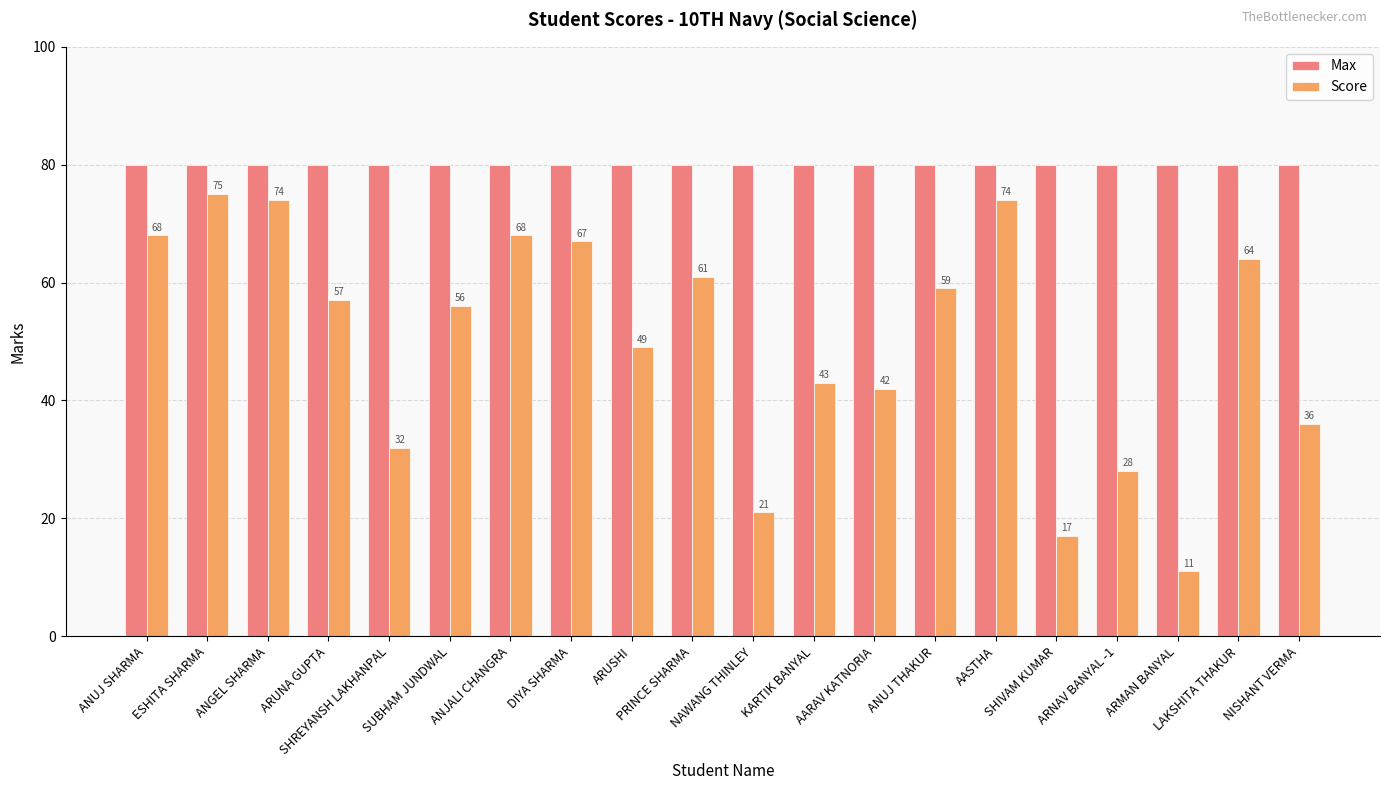

Are the bars horizontal?

No